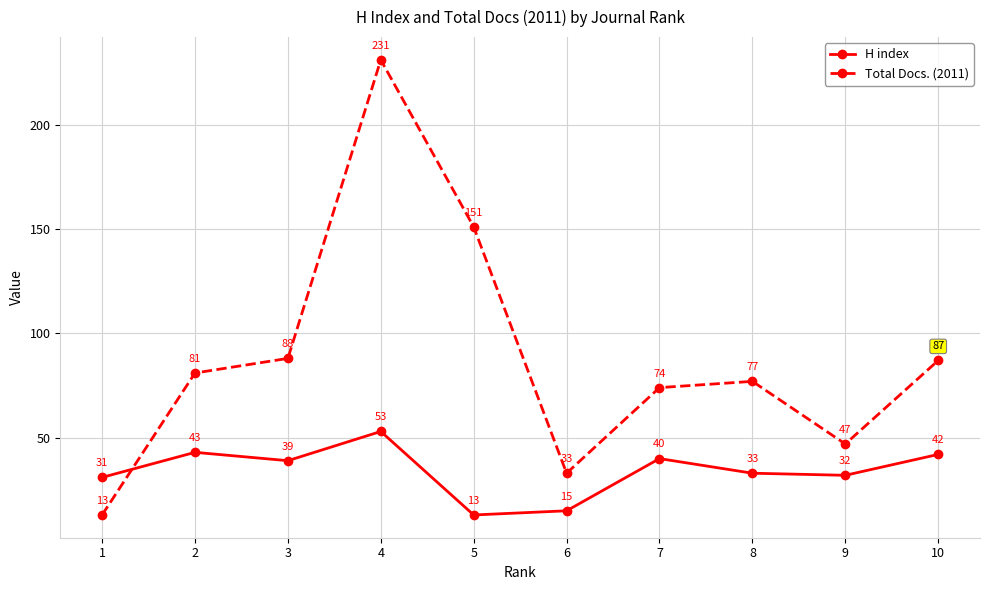

What is the difference between the second highest and second lowest values in the H index series?

28